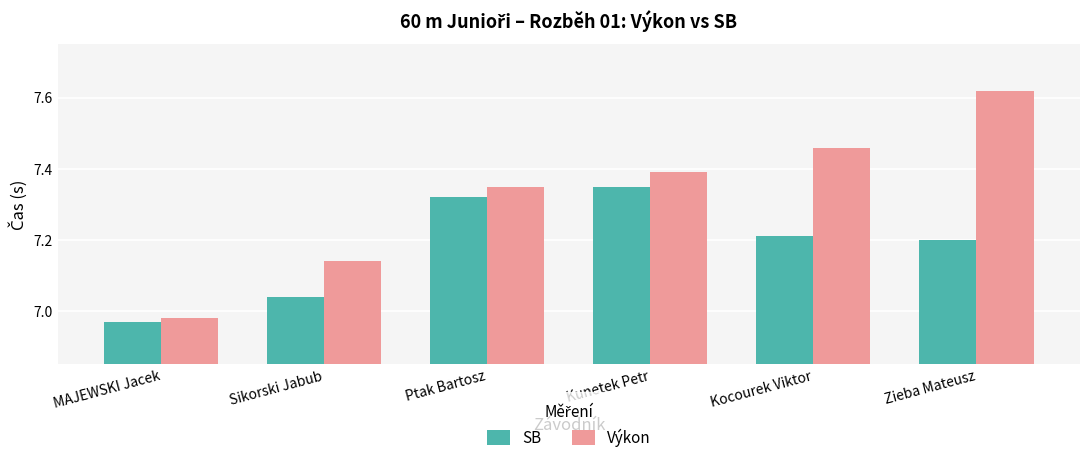

Which series has the widest spread of values?

Výkon